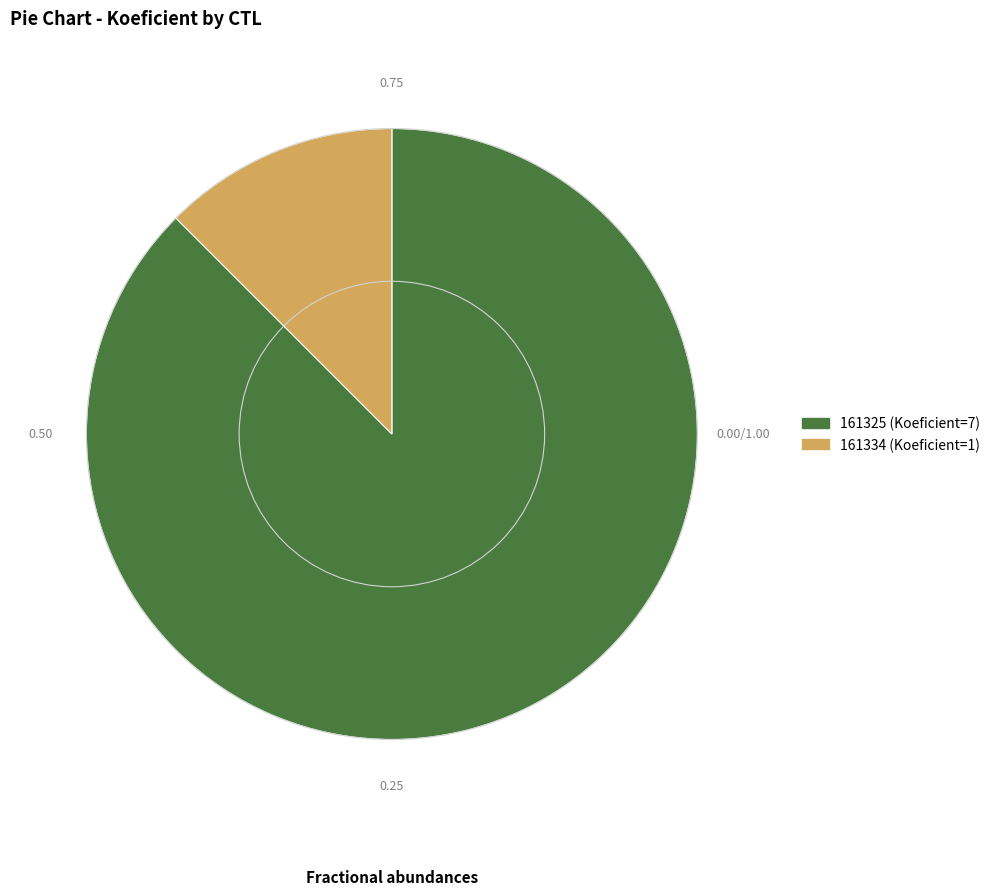

Combined, do 161334 and 161325 account for over 50%?

Yes